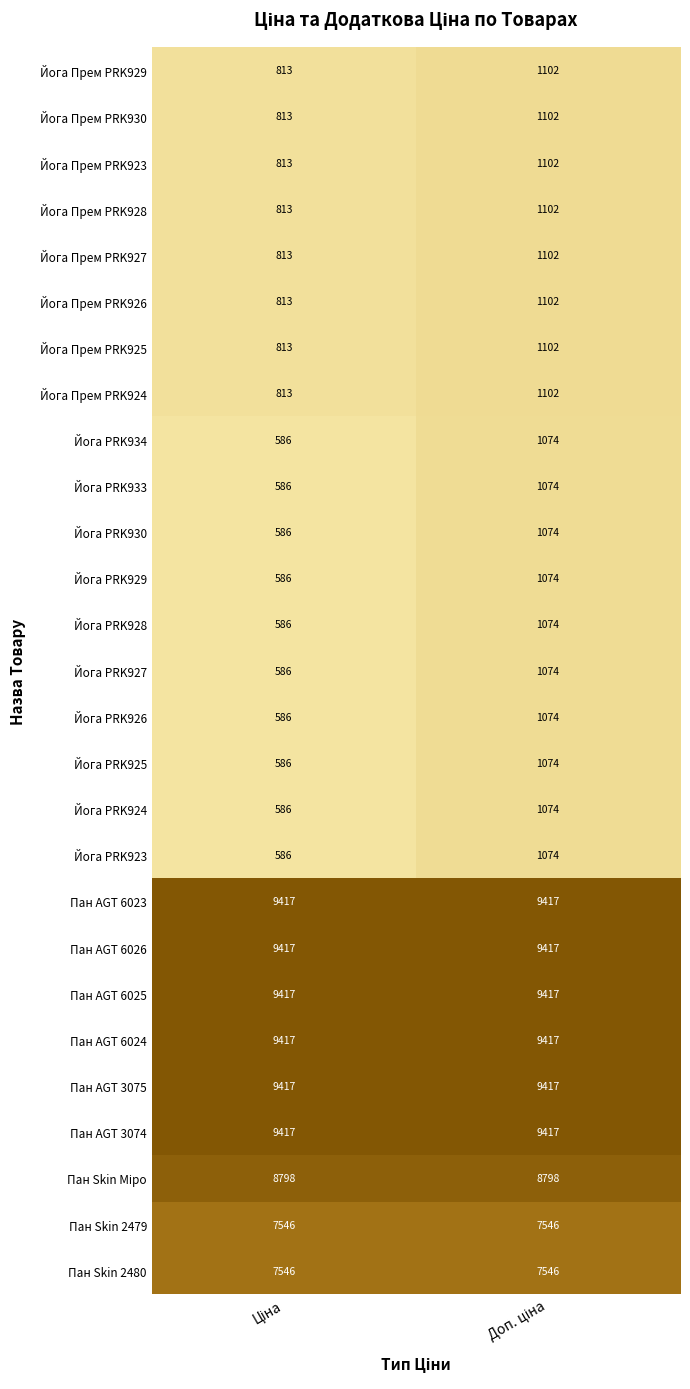

What is the minimum value for Йога Прем PRK923?

813